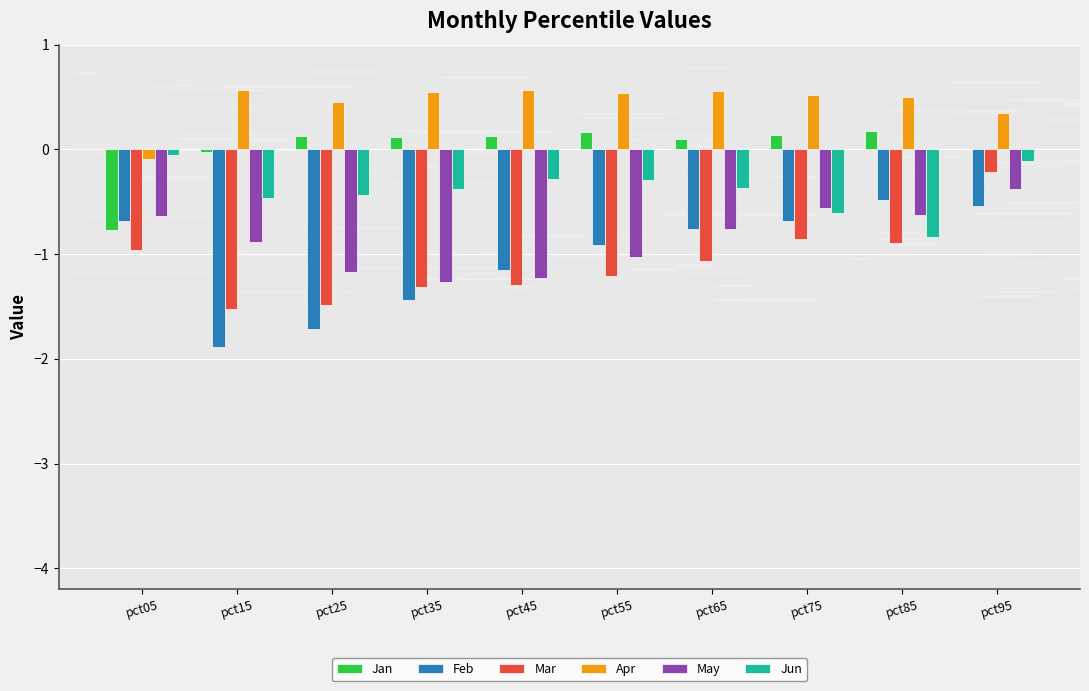

What is the sum of all Feb values?

-10.2